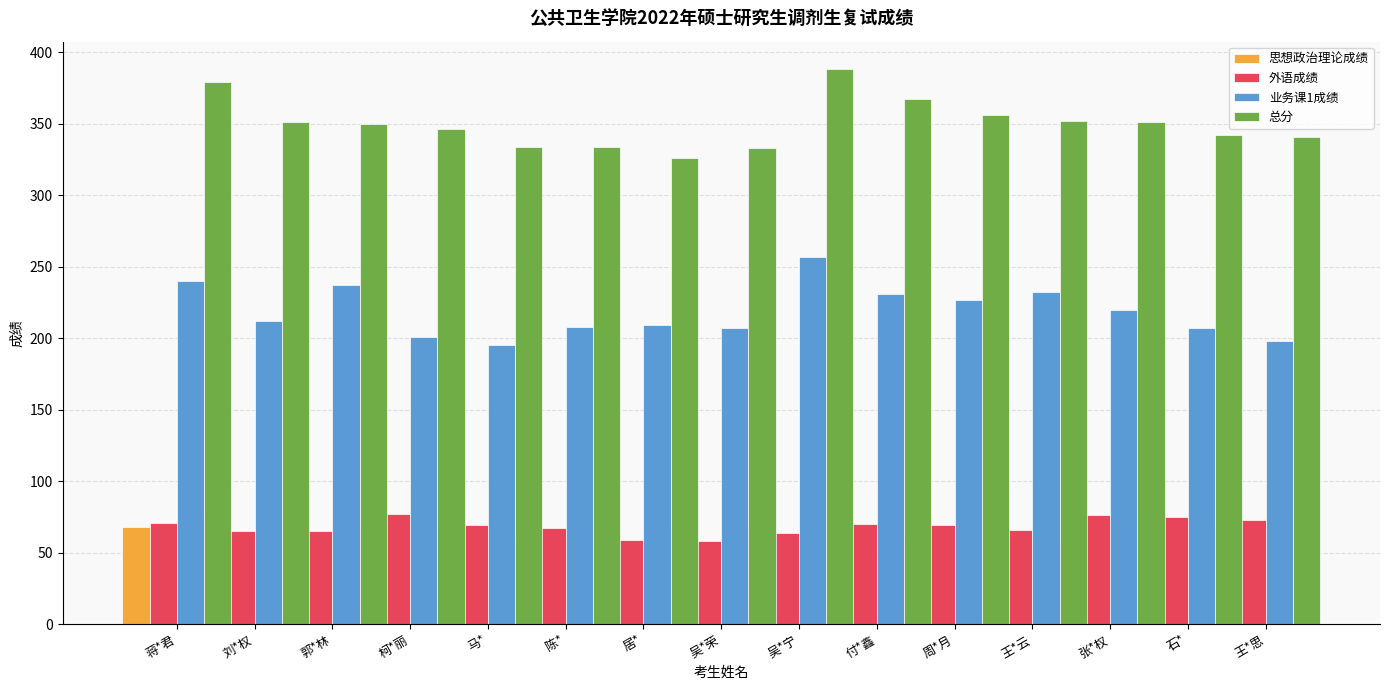

Reading left to right, transcribe all the data shown in this chart.

思想政治理论成绩: 68	74	48	68	70	59	58	68	67	66	60	54	55	60	70
外语成绩: 71	65	65	77	69	67	59	58	64	70	69	66	76	75	73
业务课1成绩: 240	212	237	201	195	208	209	207	257	231	227	232	220	207	198
总分: 379	351	350	346	334	334	326	333	388	367	356	352	351	342	341